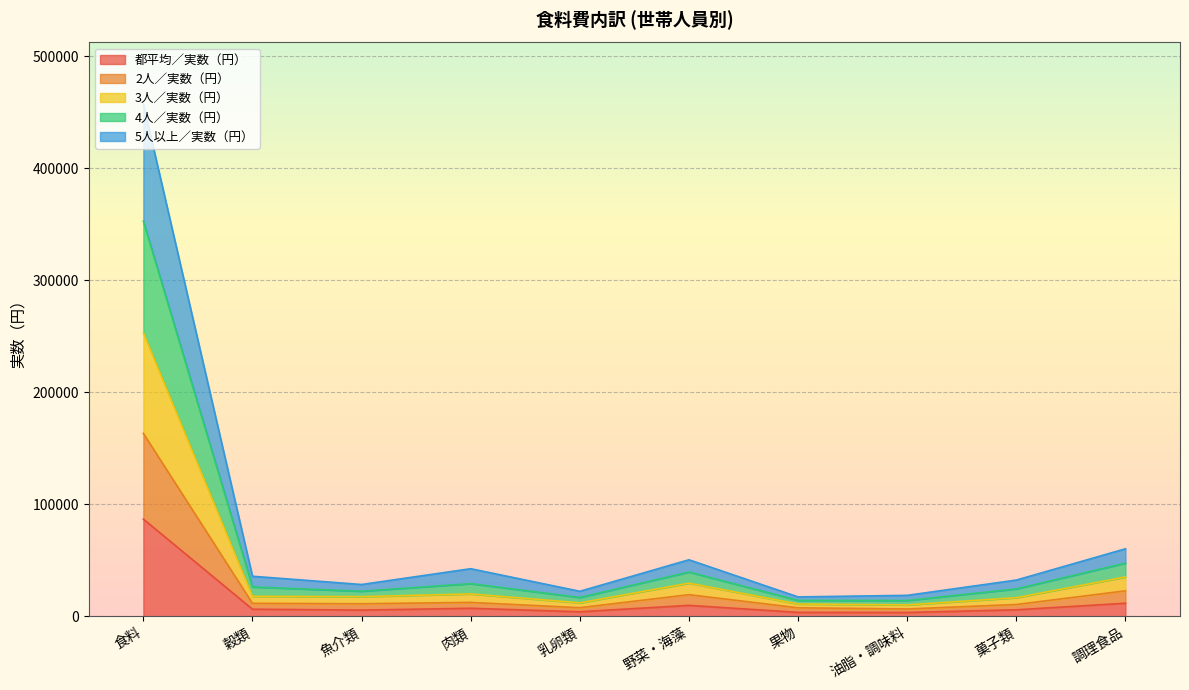

True or false: 3人／実数（円） and 都平均／実数（円） intersect in this chart.

False